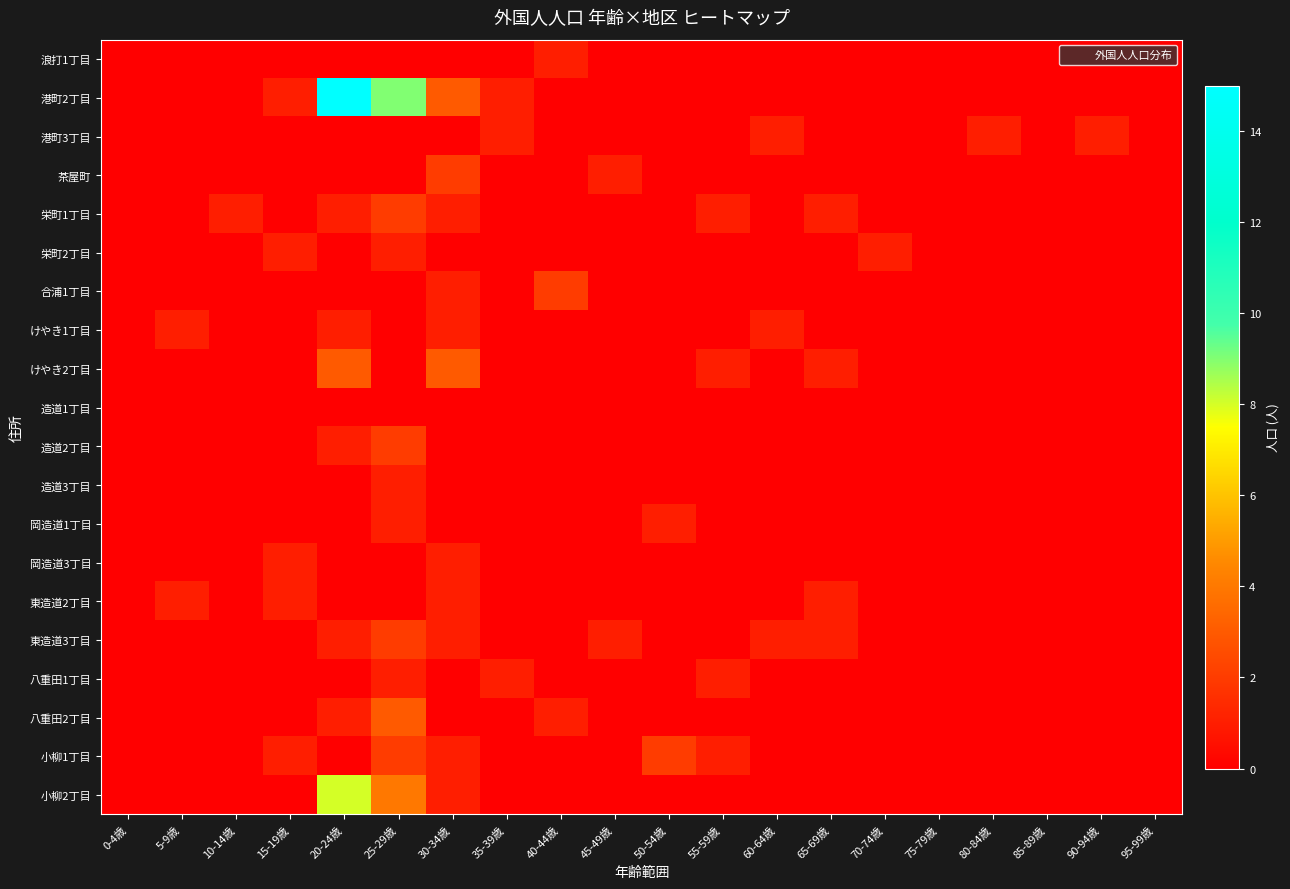

Count the number of data series in this chart.

20